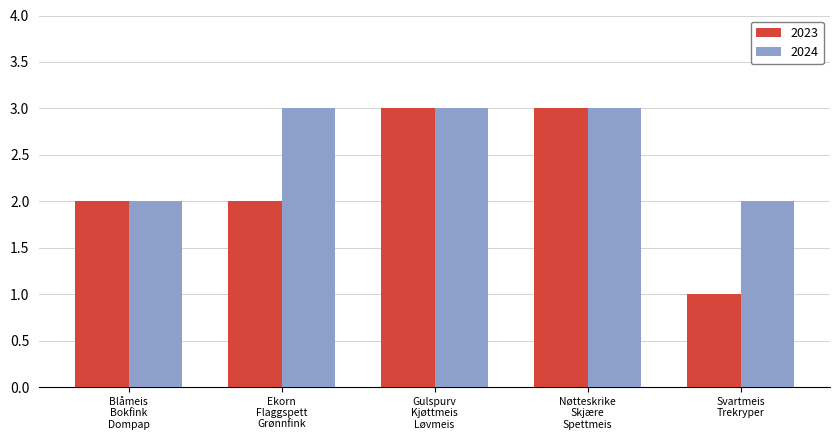

Which series has the largest total across all categories?

2024